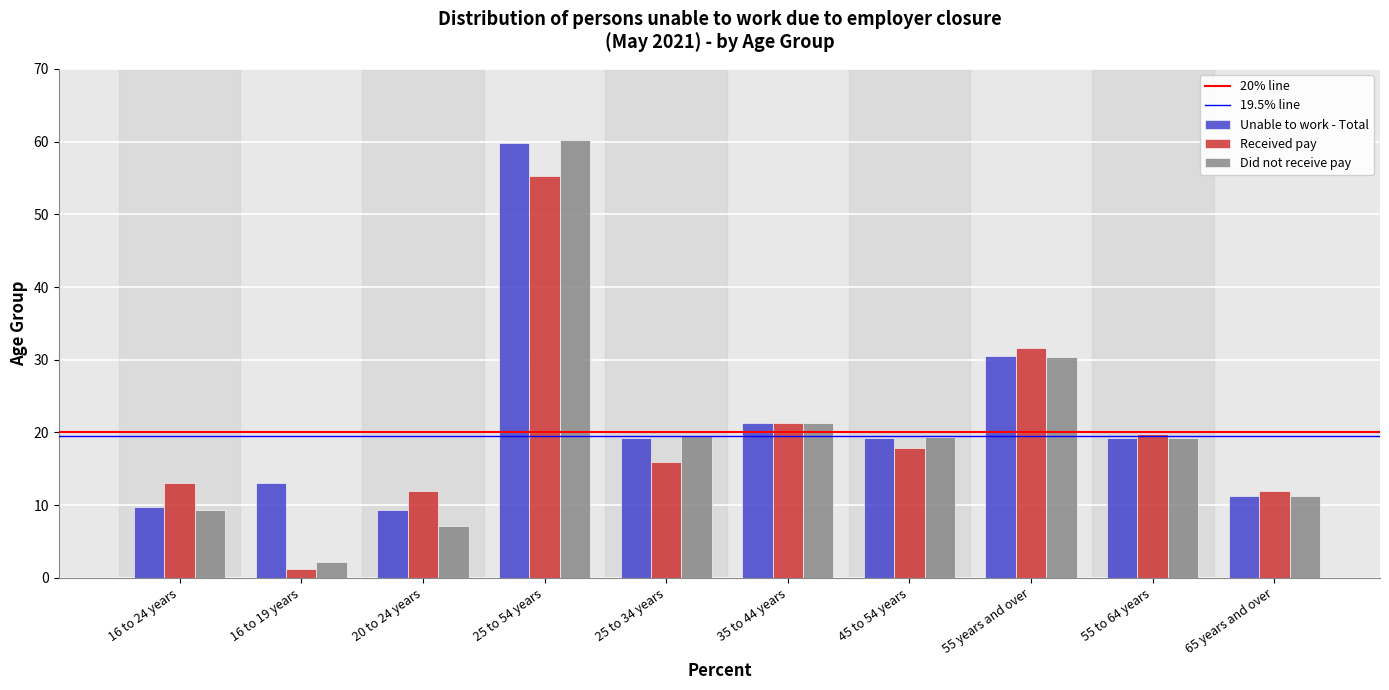

Which series has the widest spread of values?

Did not receive pay